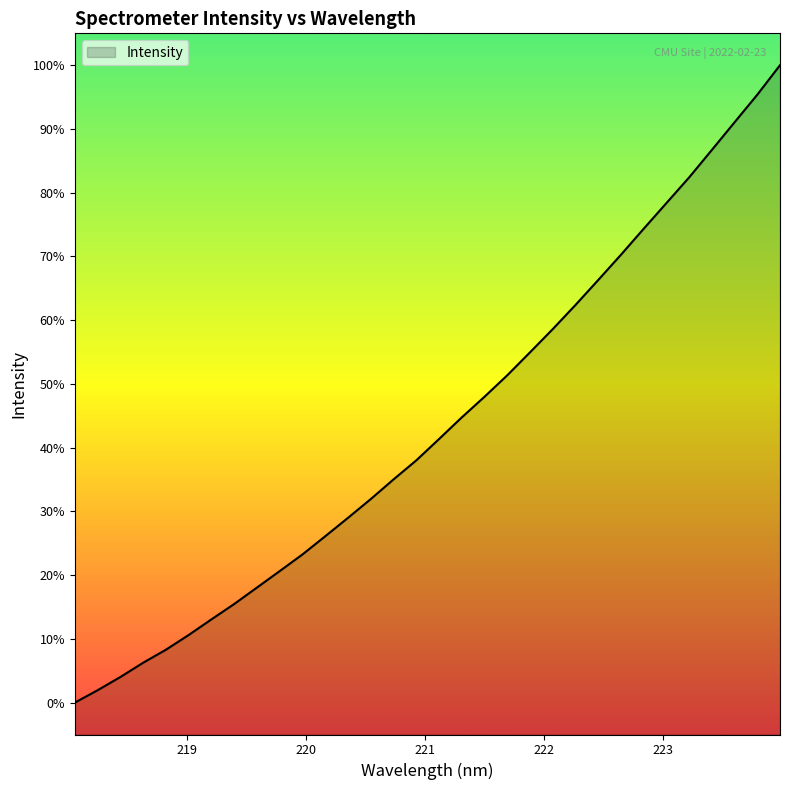

What is the maximum value shown in the chart?

100.0